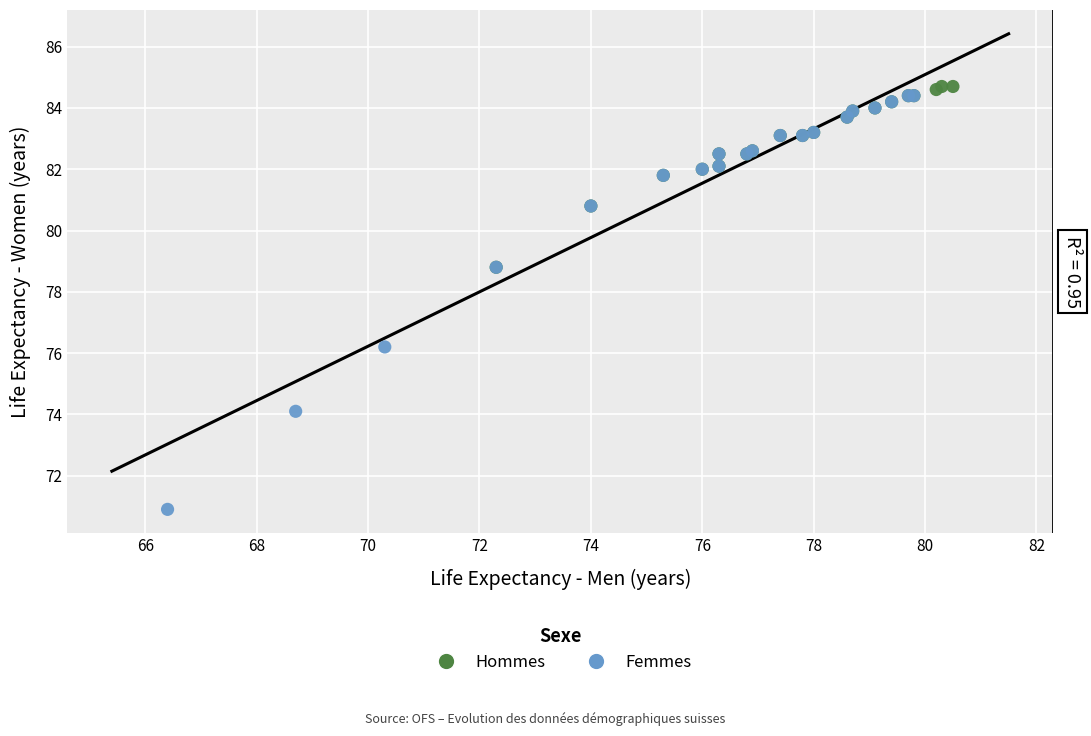

Which series contains the lowest Y value?

Femmes